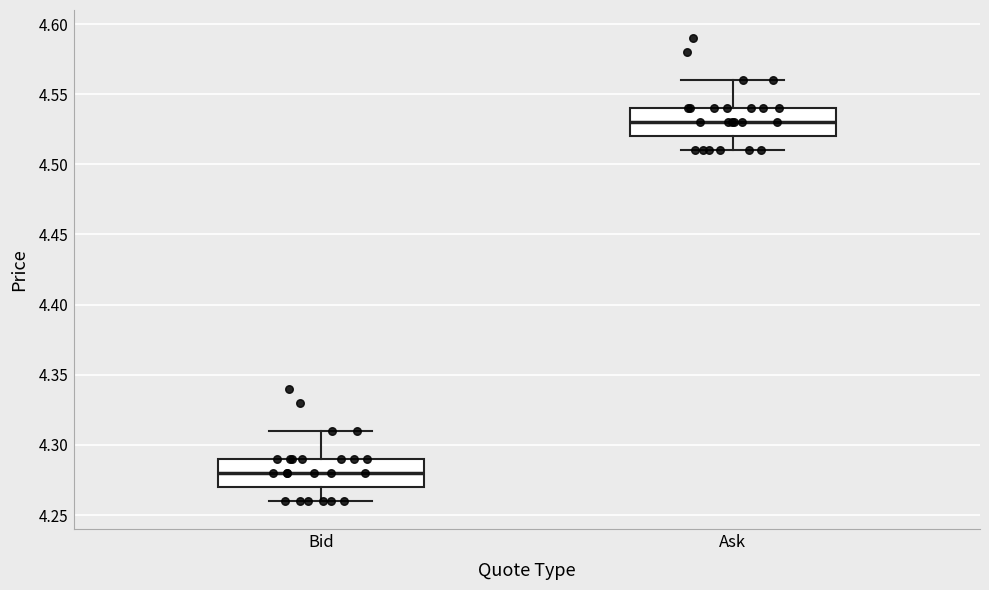

Which box's median line is the lowest?

Bid